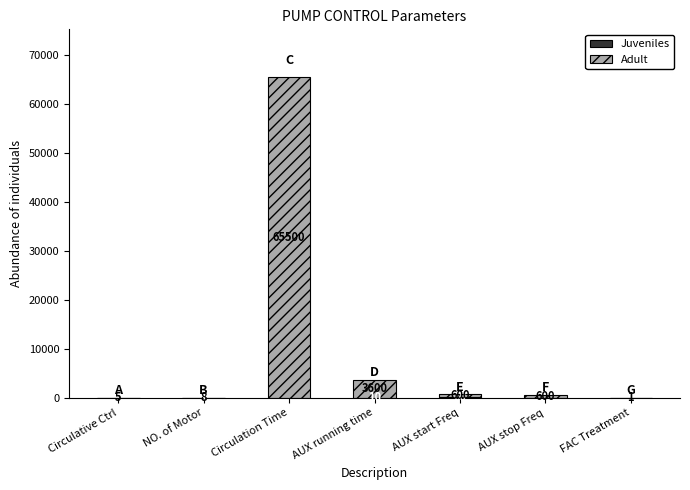

Does the chart contain stacked bars?

Yes